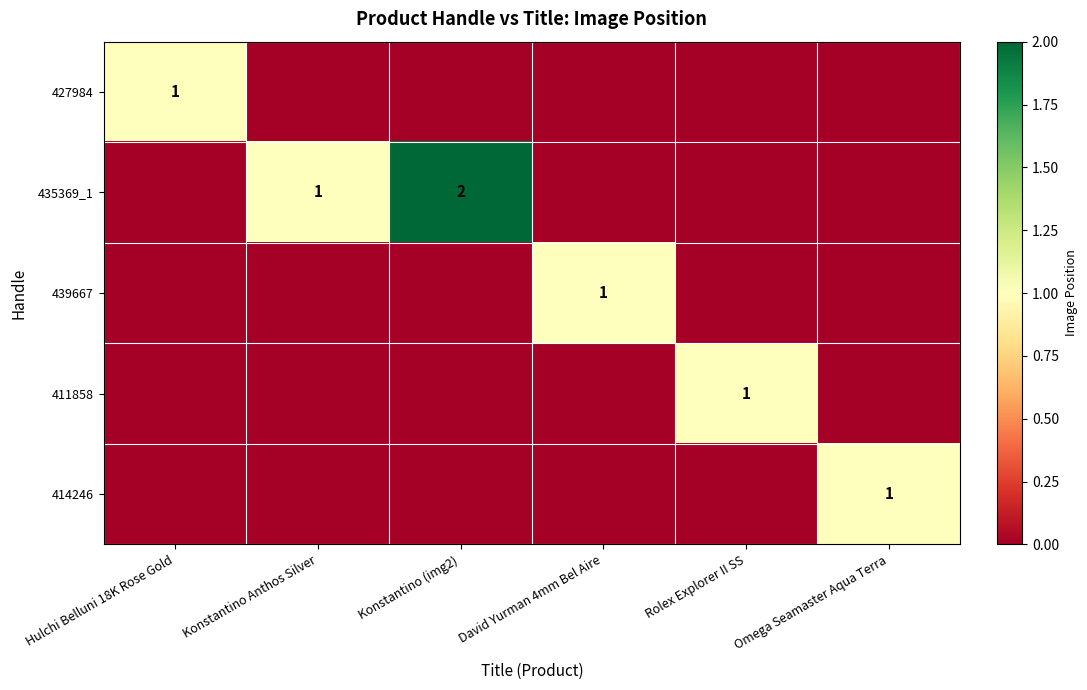

What is the difference between the highest and lowest values at Hulchi Belluni 18K Rose Gold?

1